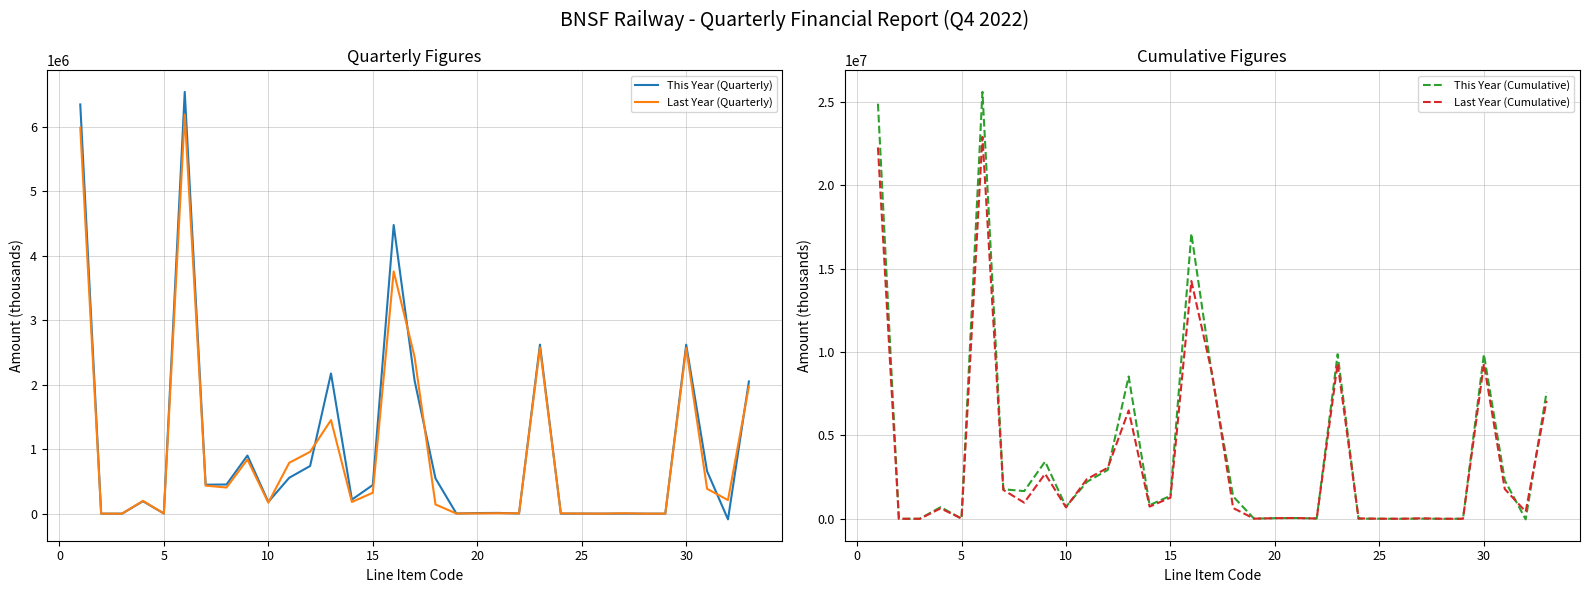

The value of Last Year (Cumulative) at 10 is 682396. True or false?

True